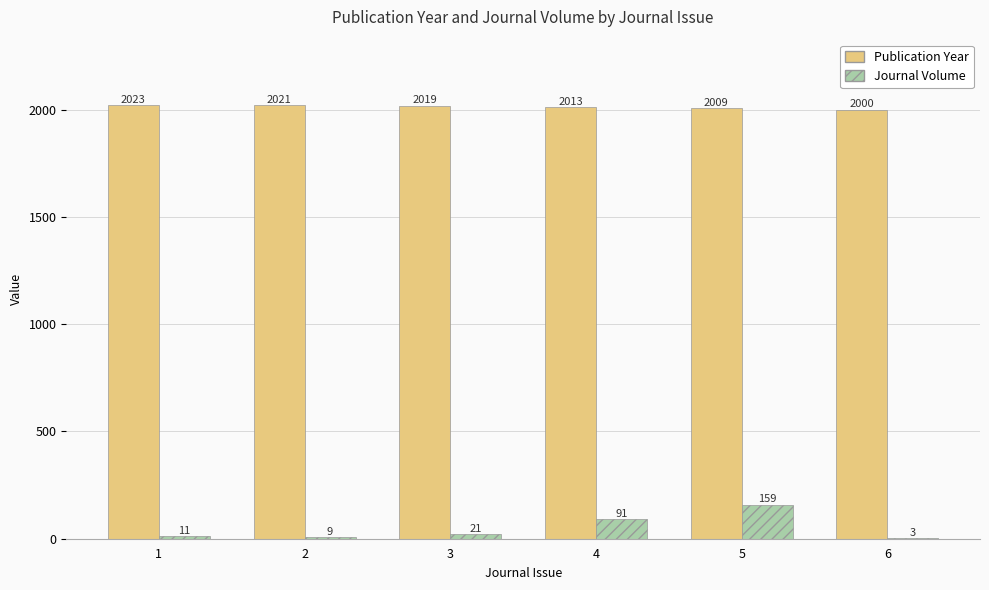

Which series has the largest total across all categories?

Publication Year